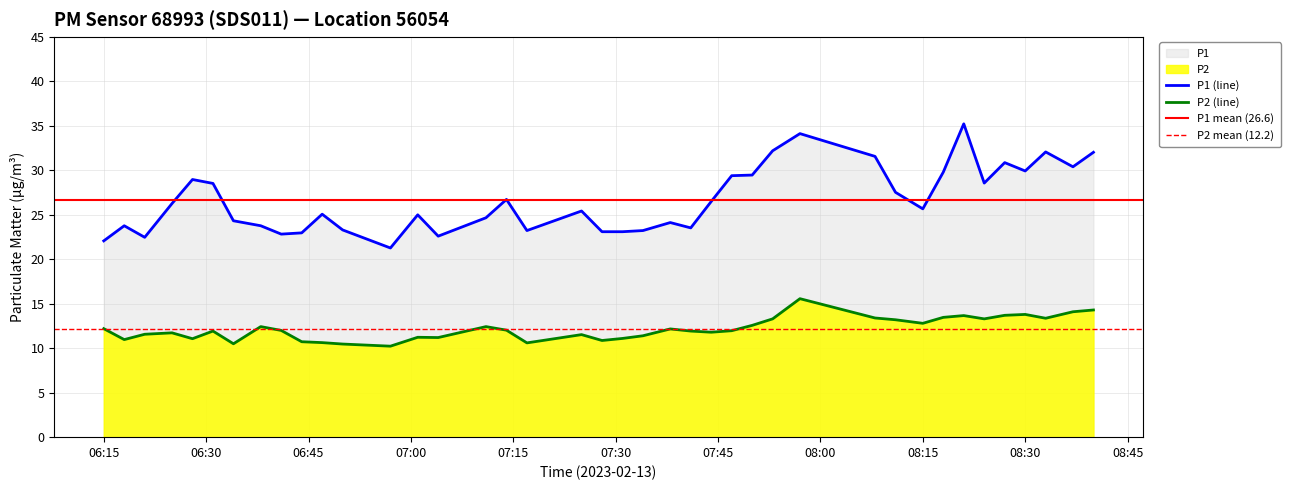

What is the difference between the maximum and second lowest values in the P2 series?

5.1